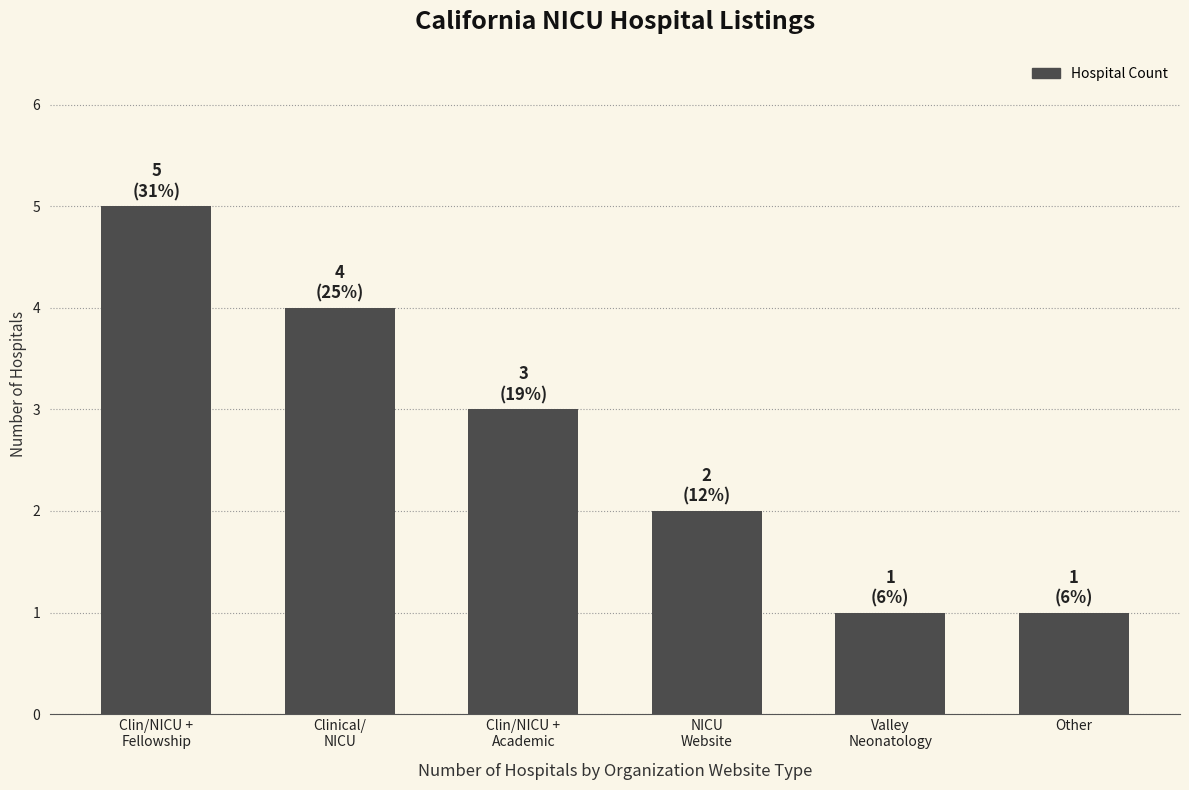

What is the sum of all values?

16